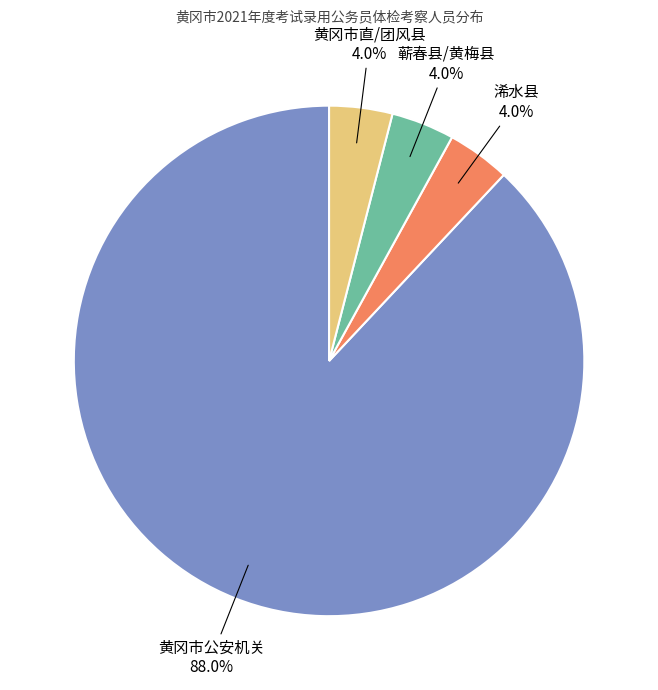

Does any single category account for the majority?

Yes